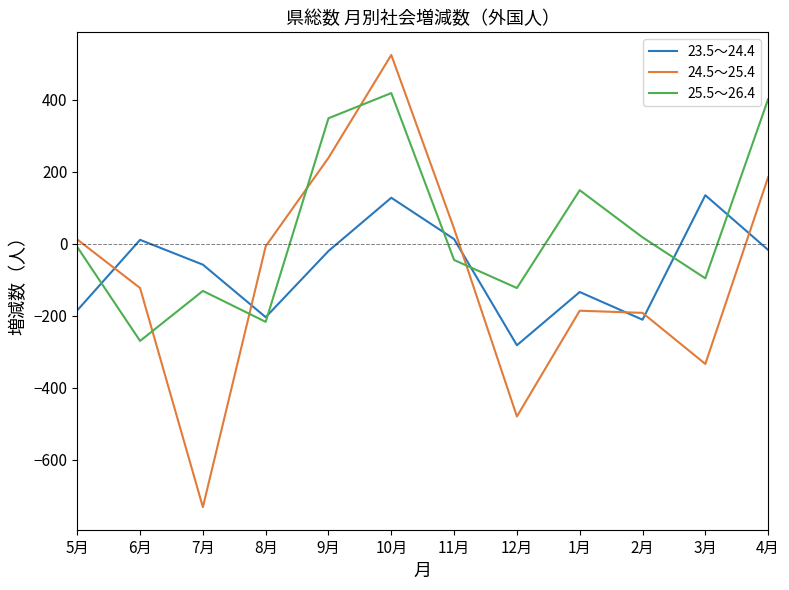

How many values in the 25.5～26.4 series are below -9?

6